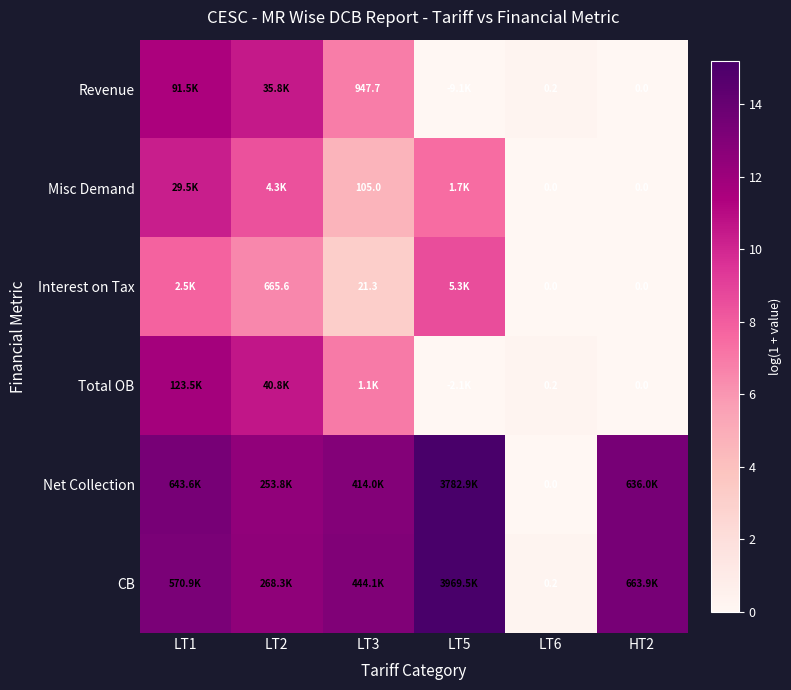

Is the value of Revenue at LT3 greater than the value of Misc Demand at HT2?

Yes